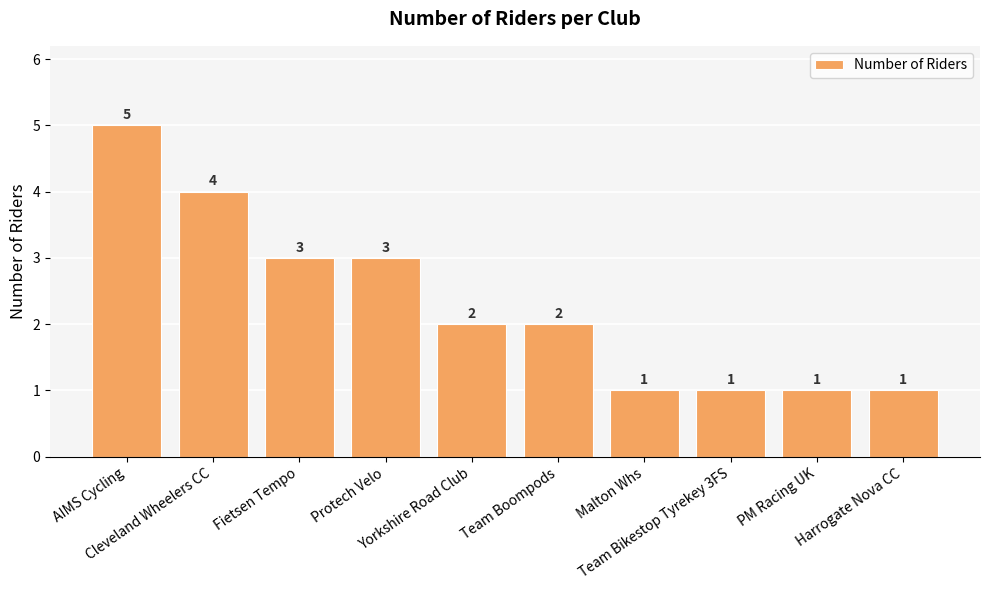

What is the difference between the maximum and second lowest values?

4